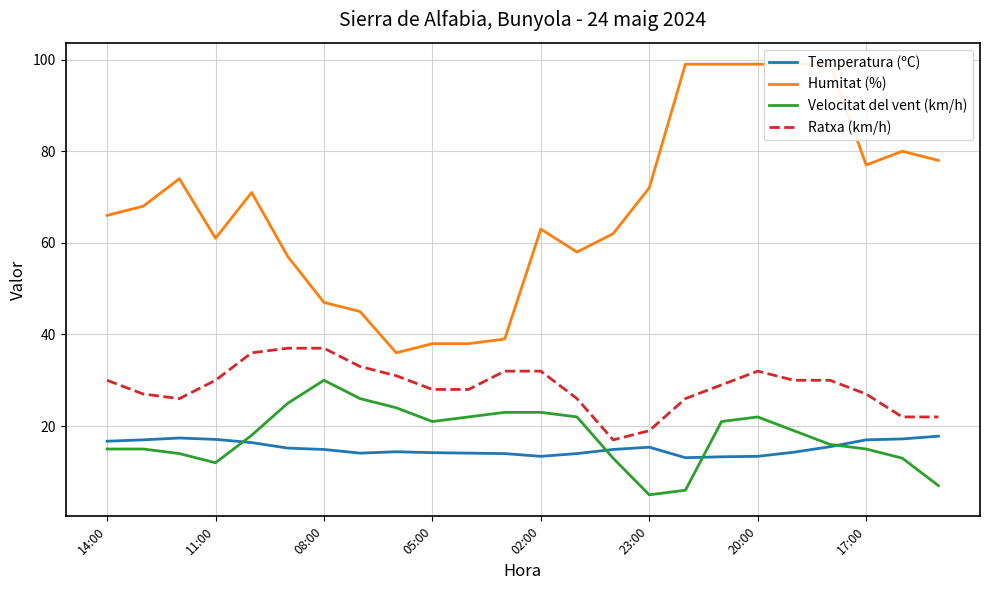

Where does the Temperatura (ºC) series first go above 14?

14:00